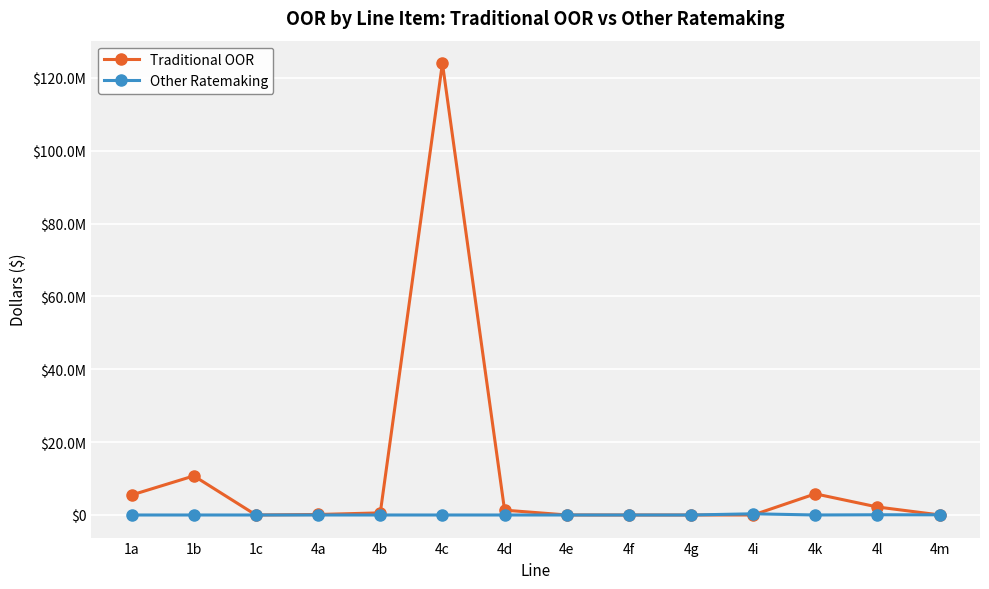

How many interior local peaks does the Traditional OOR series have?

3